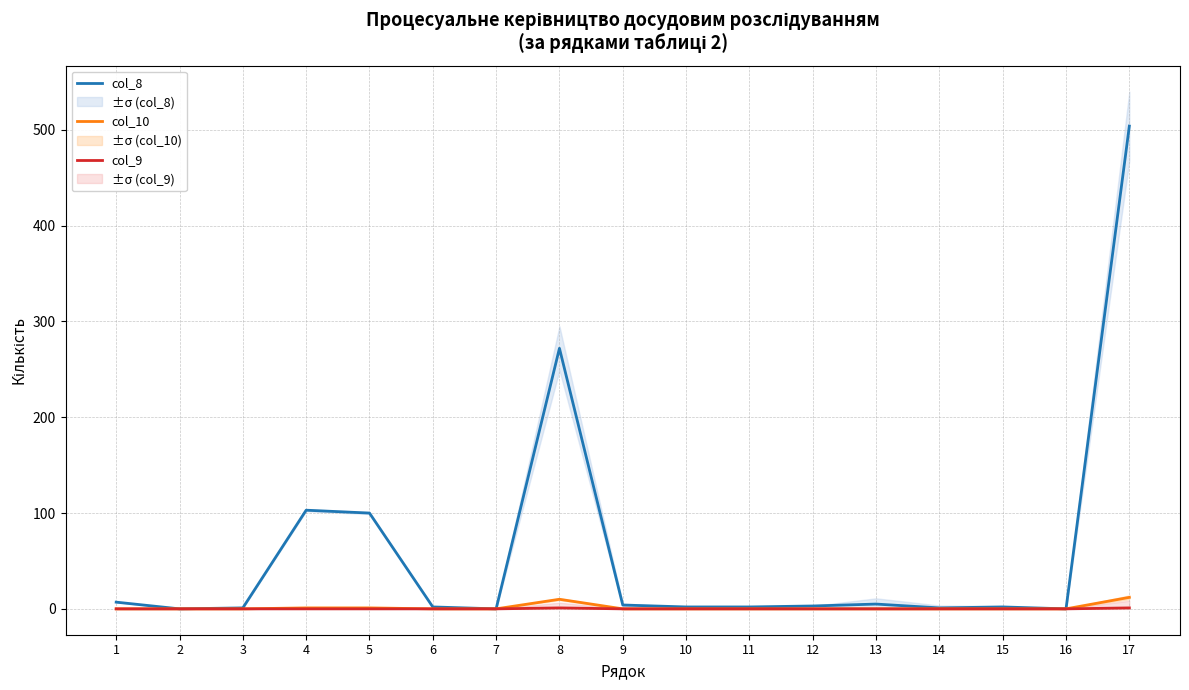

What is the spread (max minus min) of values at 8?

271